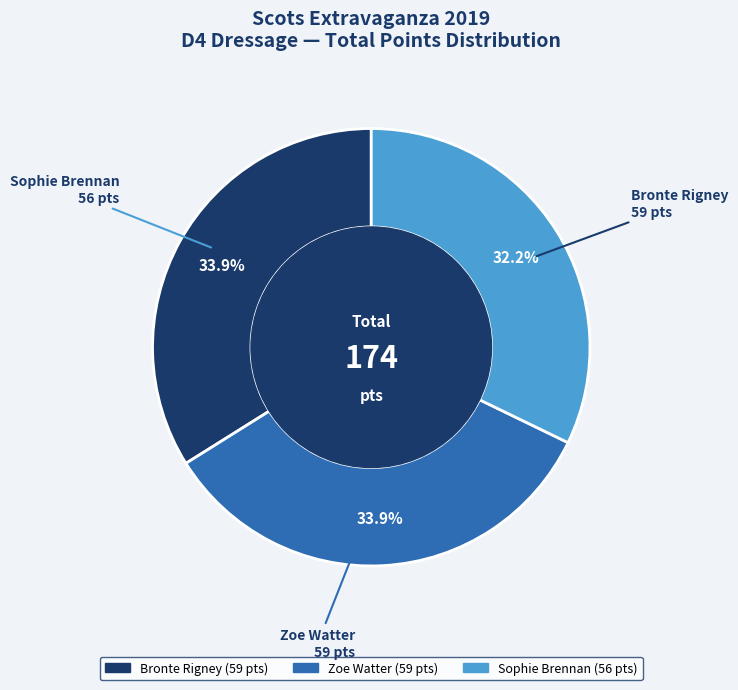

Is there any slice that represents more than half of the pie?

No